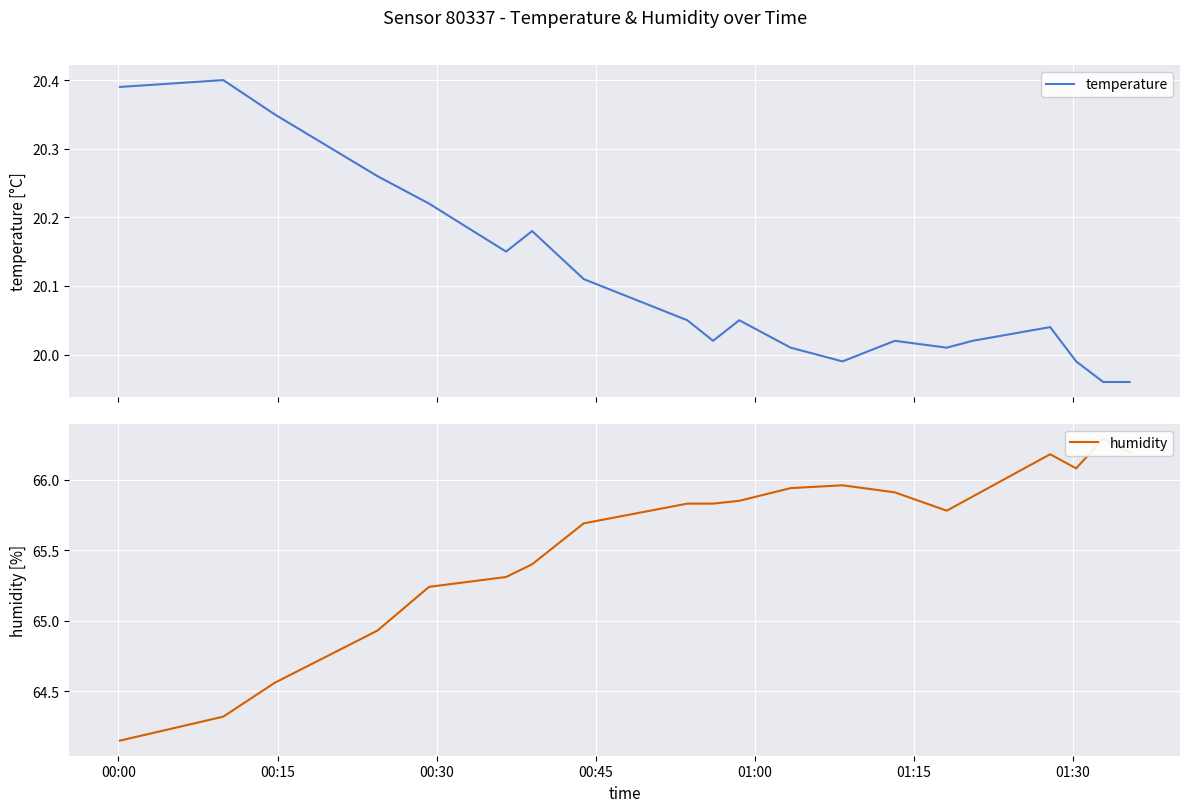

Which series has the largest total across all categories?

humidity